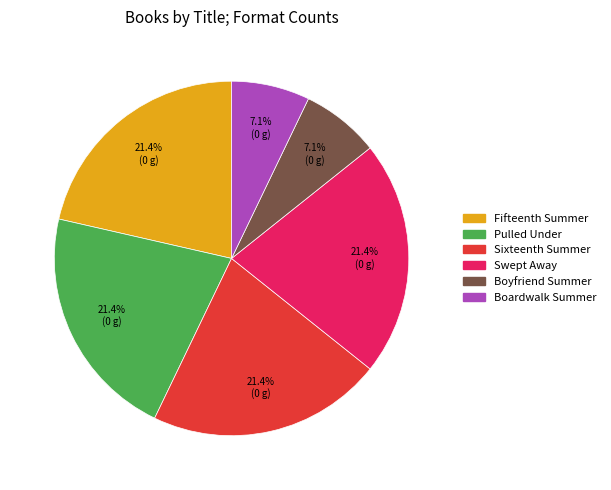

Does any single category account for the majority?

No